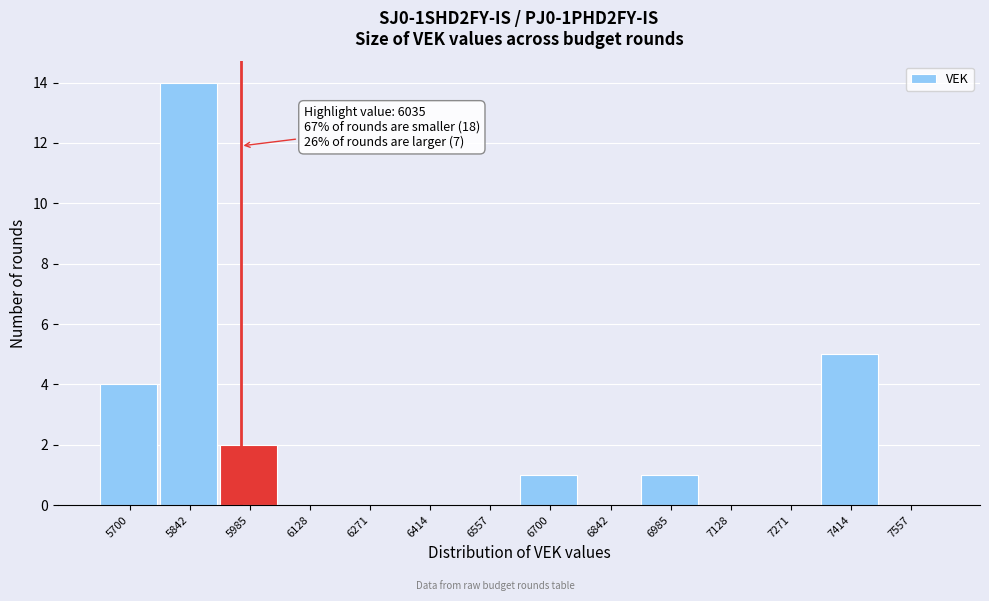

Reading left to right, transcribe all the data shown in this chart.

5700=4	5842=14	5985=2	6128=0	6271=0	6414=0	6557=0	6700=1	6842=0	6985=1	7128=0	7271=0	7414=5	7557=0